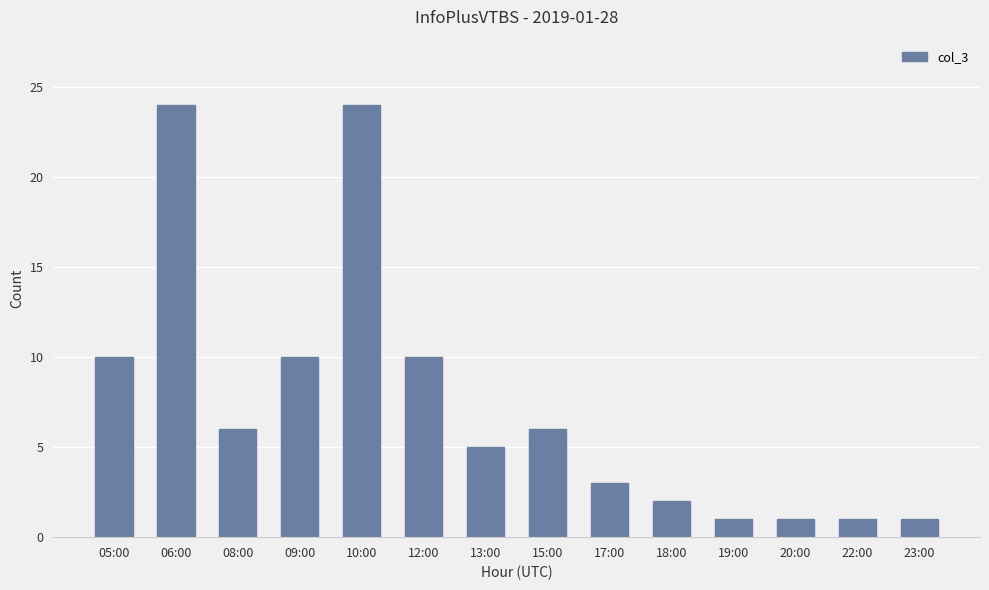

Reading left to right, what are all the values shown in this chart?

05:00=10	06:00=24	08:00=6	09:00=10	10:00=24	12:00=10	13:00=5	15:00=6	17:00=3	18:00=2	19:00=1	20:00=1	22:00=1	23:00=1